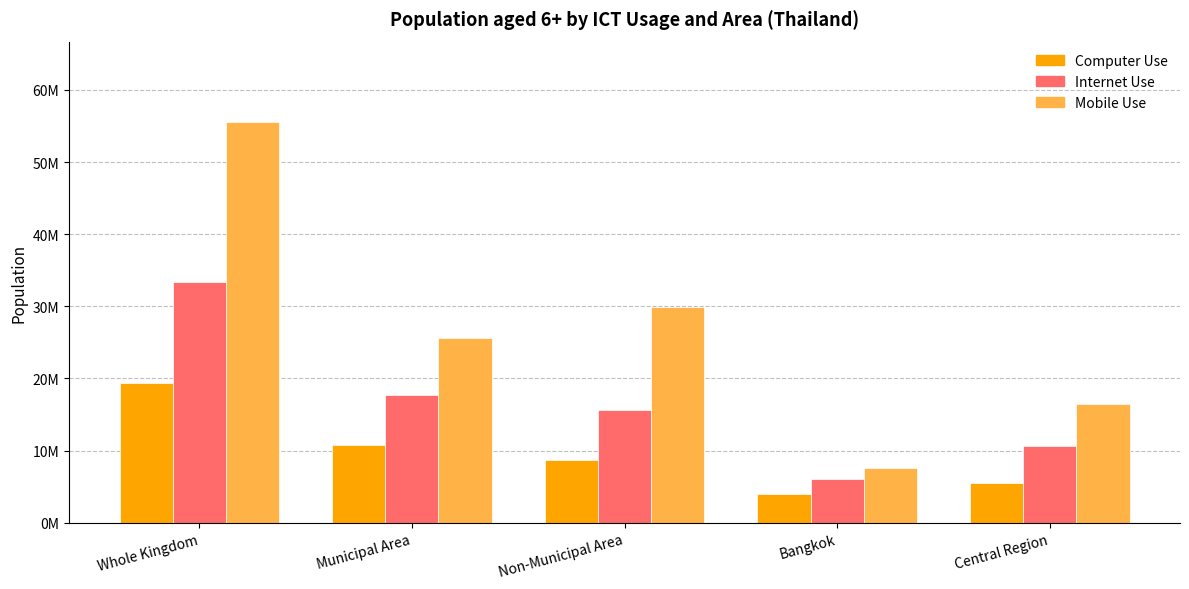

What is the value of the Computer Use bar at the 1st from the left?

19387924.6